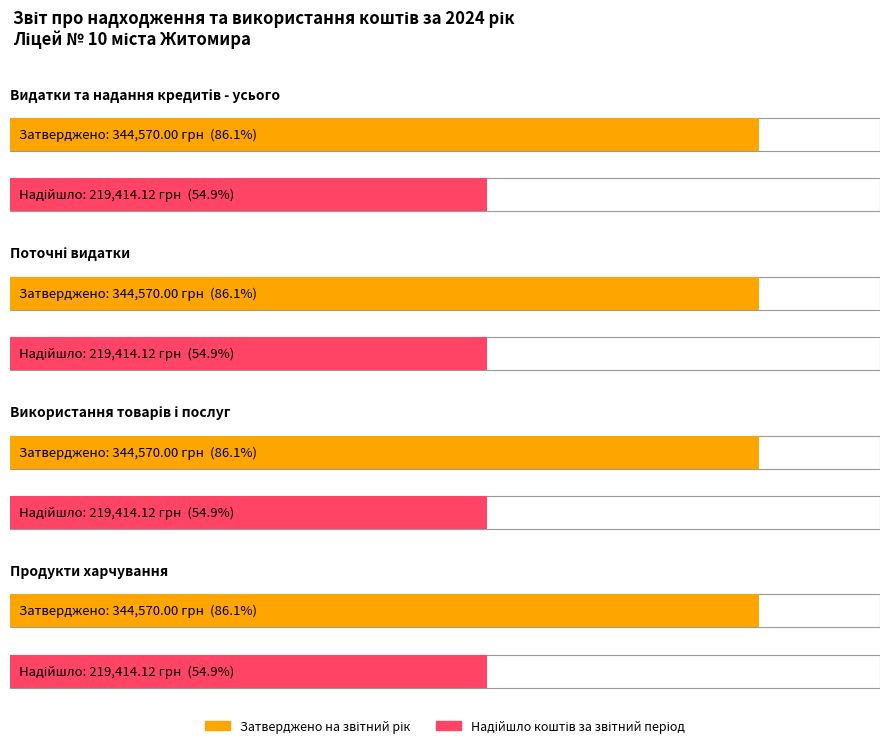

How many series are shown in this chart?

2